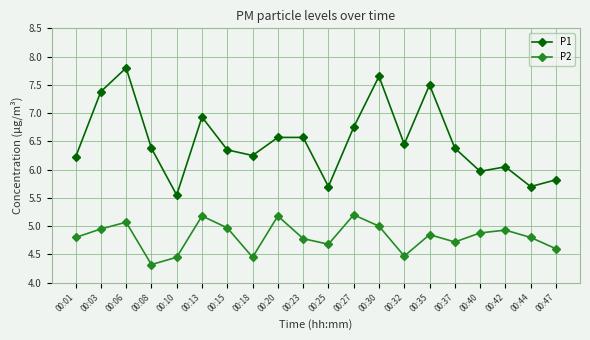

Count the number of categories in the chart.

20